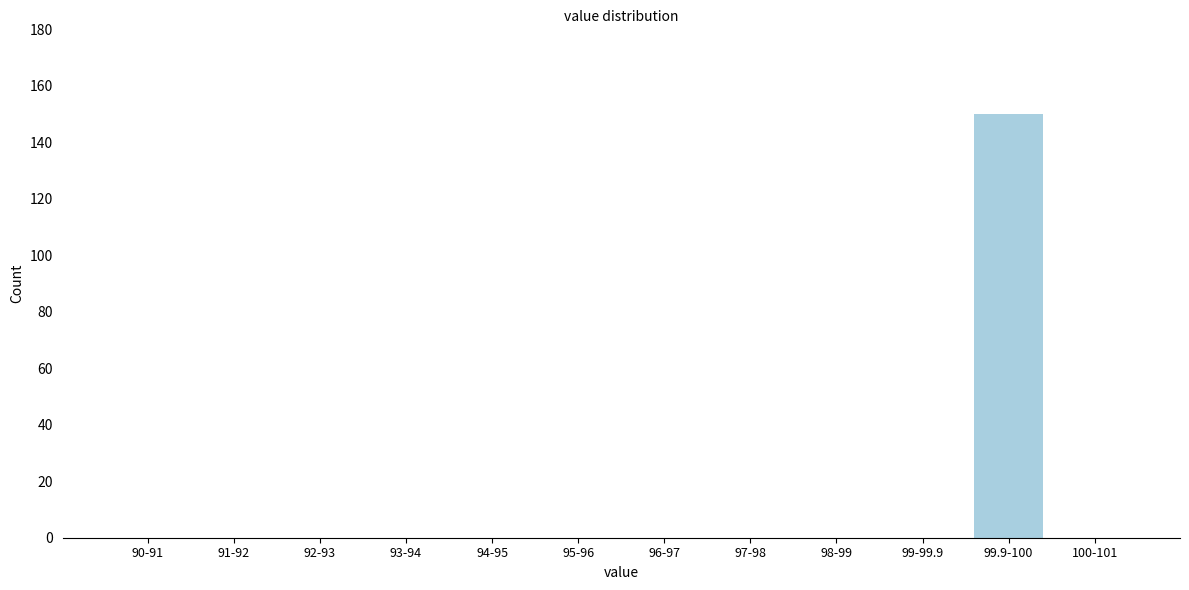

What is the maximum value shown in the chart?

150